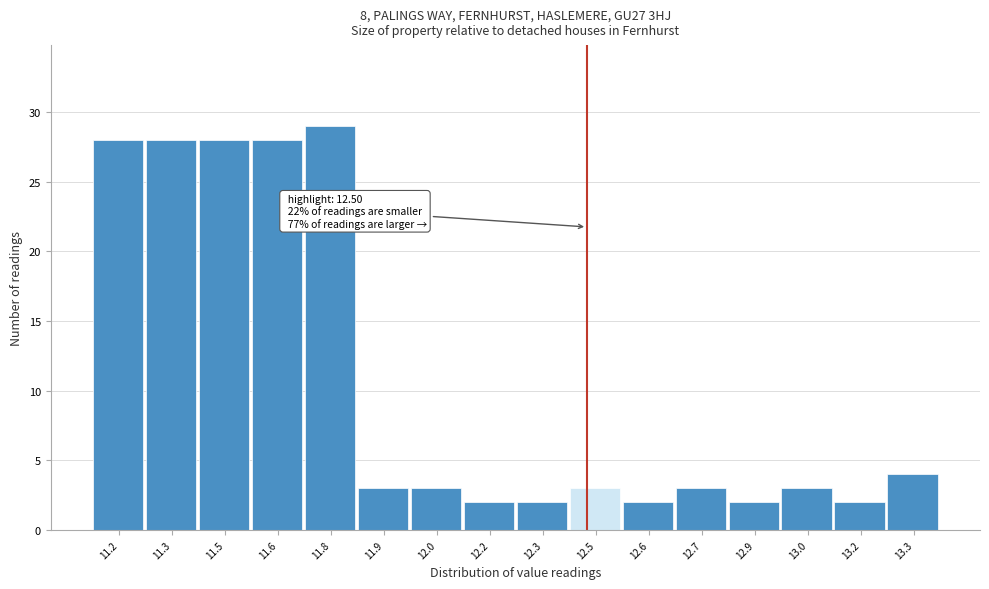

Reading left to right, transcribe all the data shown in this chart.

28	28	28	28	29	3	3	2	2	3	2	3	2	3	2	4